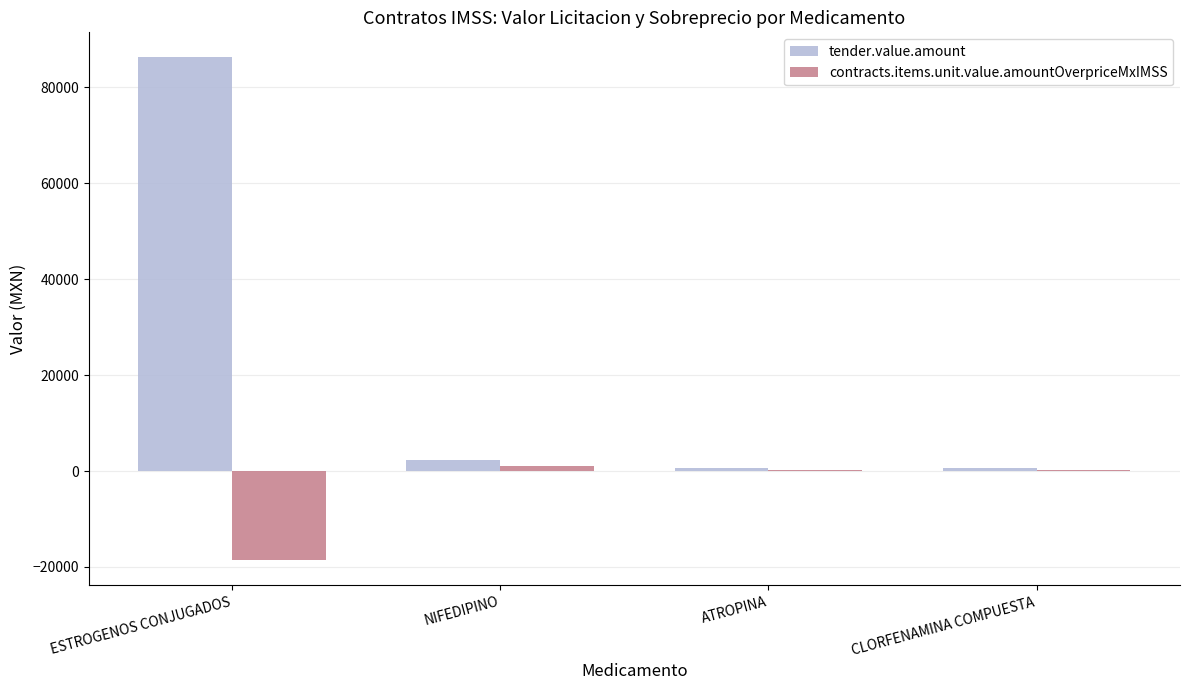

Which category has the highest value in the tender.value.amount series?

ESTROGENOS CONJUGADOS